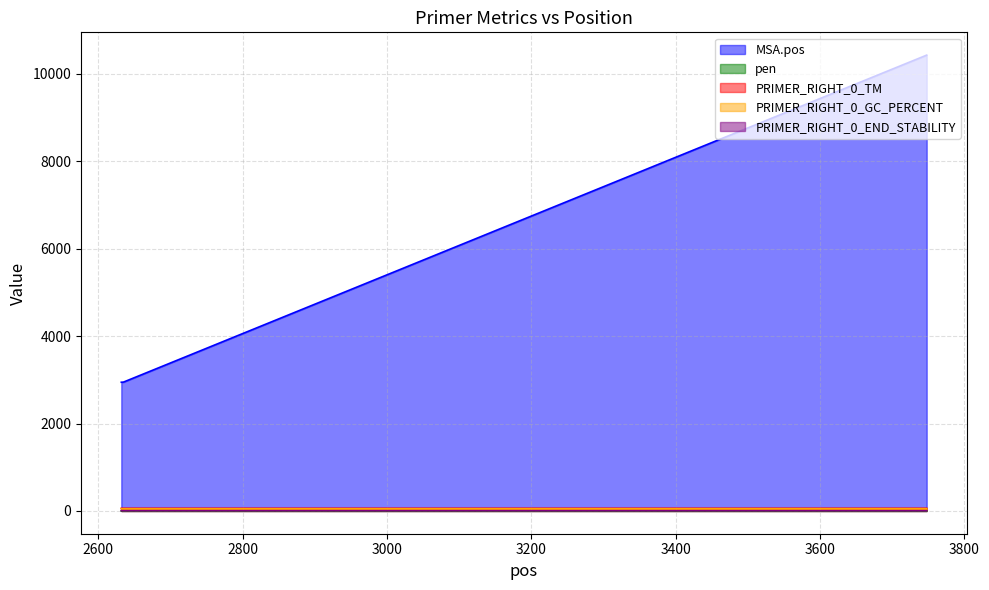

What is the sum of all MSA.pos values?

16323.0